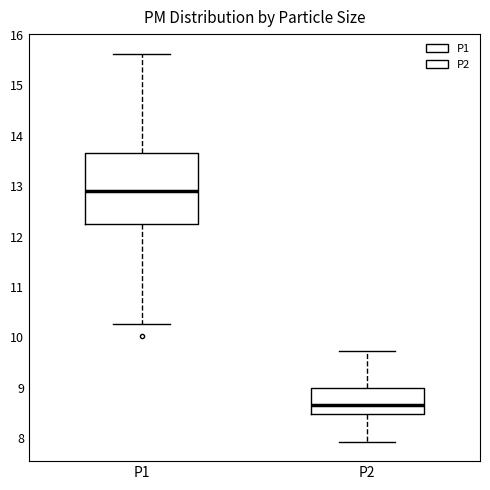

Where is the lower edge of the box for P2 on the y-axis? The values are not printed on the chart, so give them approximately, as read against the axis.

8.5